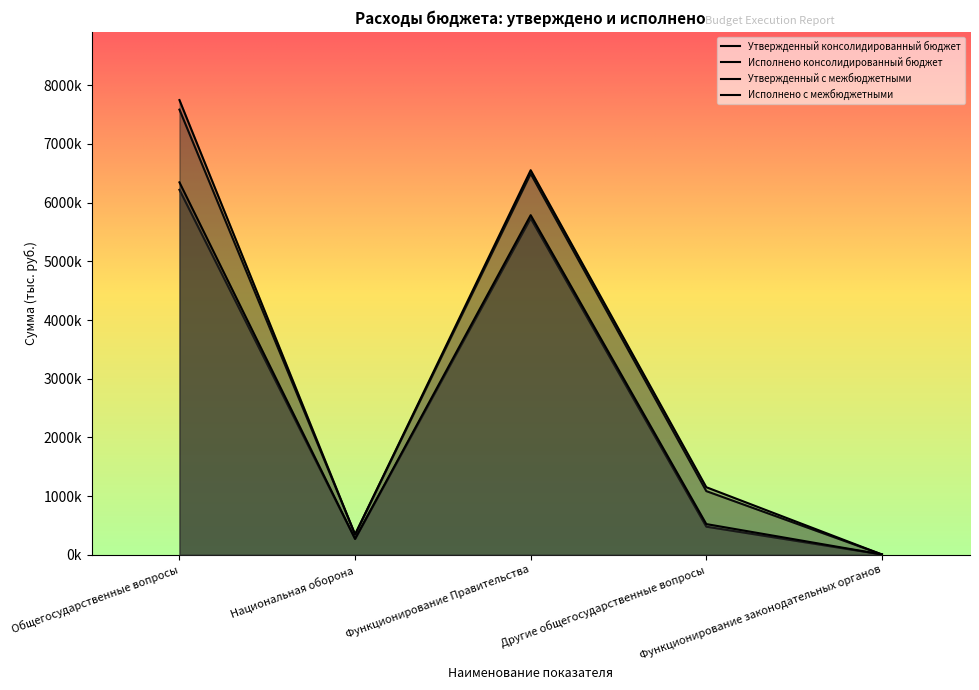

Where is the first local minimum for Утвержденный с межбюджетными?

Национальная оборона